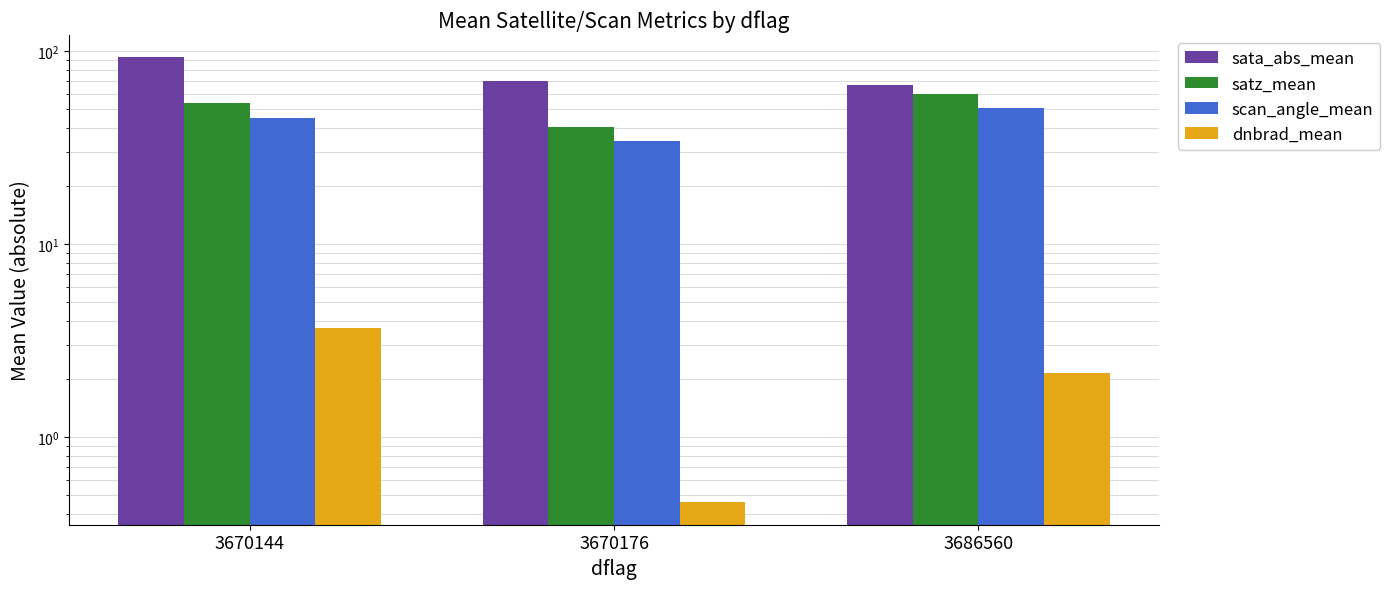

What is the average value of the dnbrad_mean series?

2.1